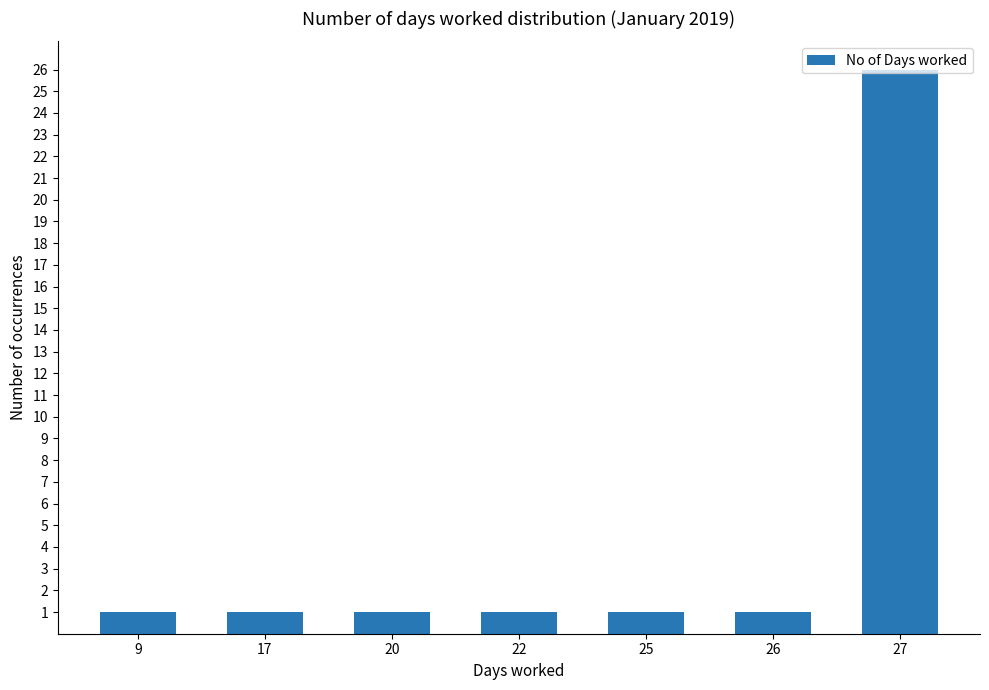

True or false: the data shows 2 at 26.

False